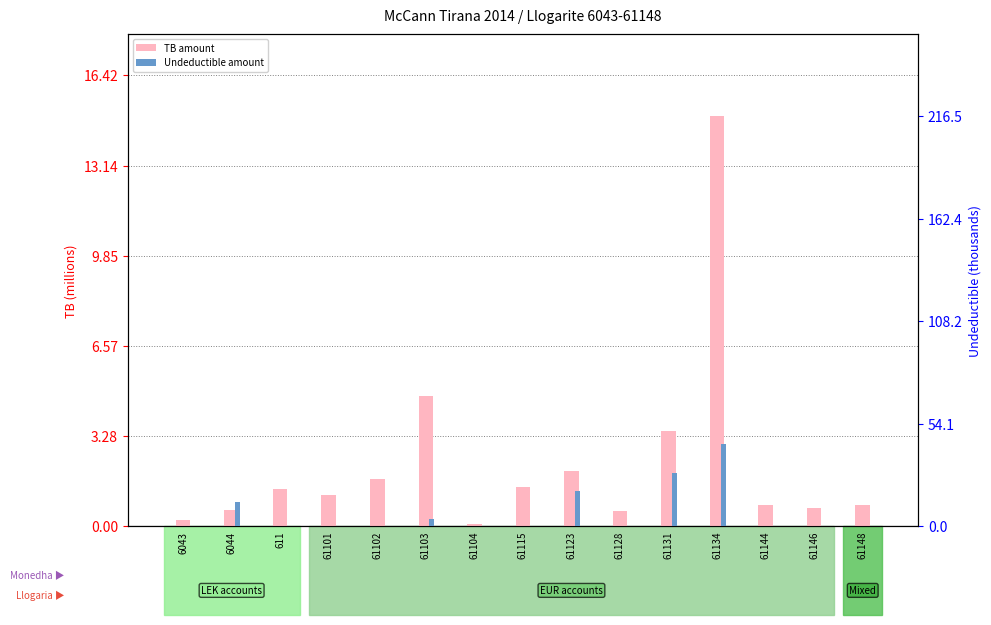

What is the label of the 2nd bar from the left?

6044